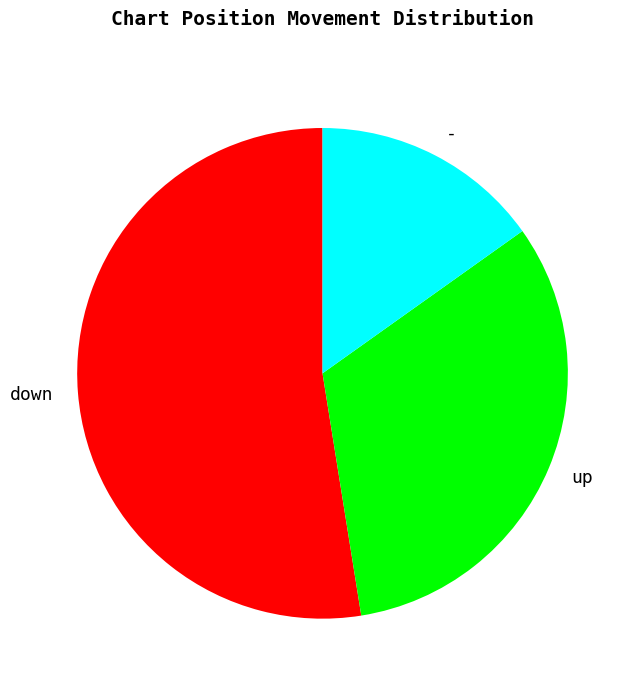

Count the number of slices in the pie.

3